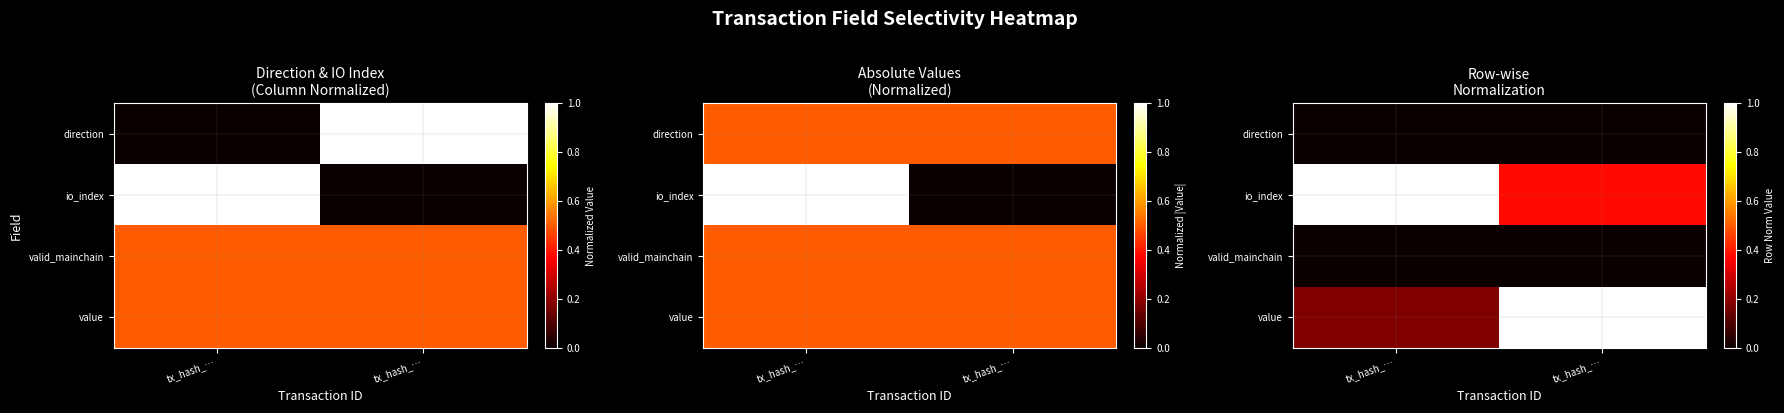

Which series has the largest total across all categories?

io_index